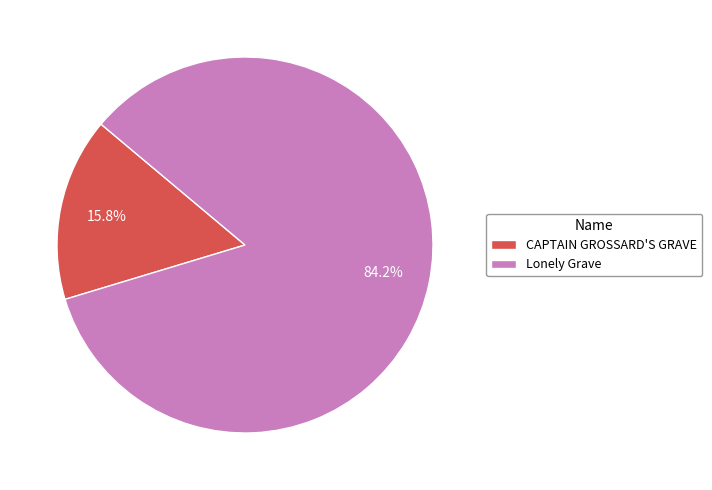

Which slice is the largest?

Lonely Grave